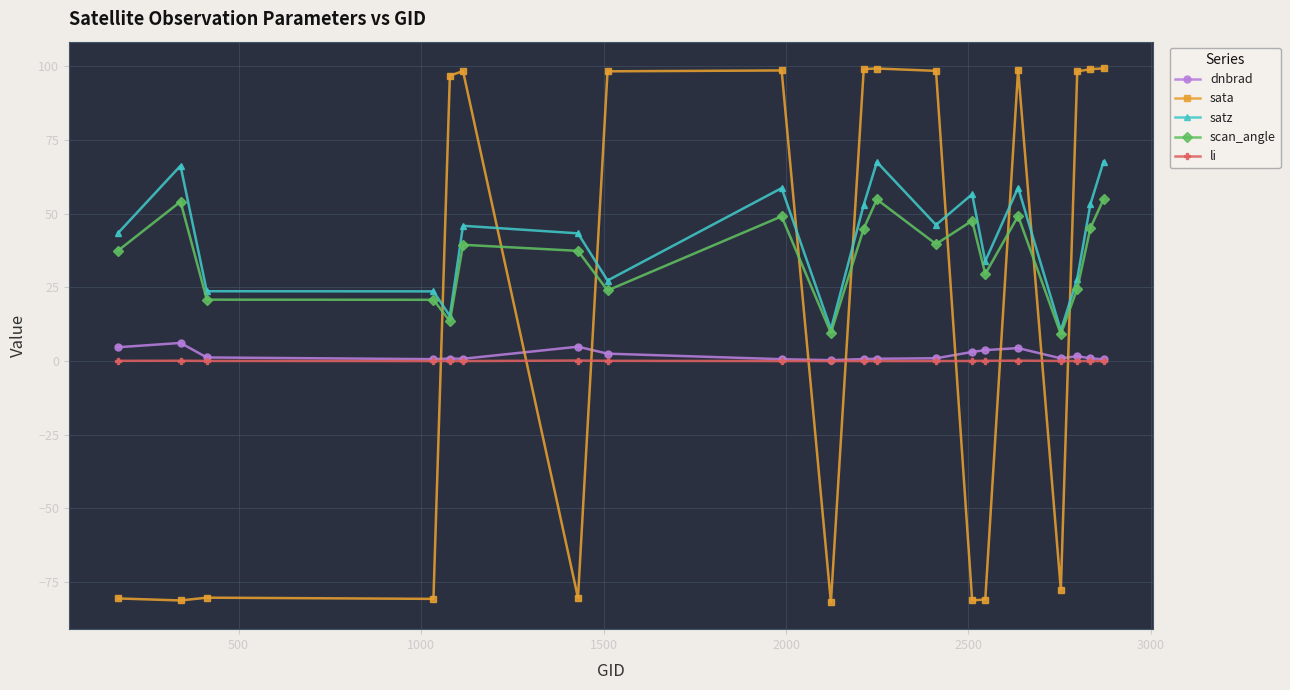

At how many categories does at least one series exceed 89?

11